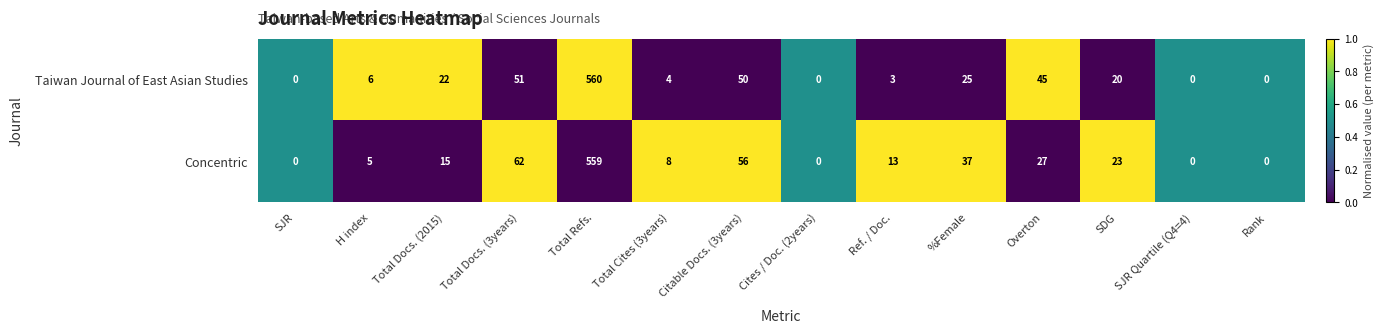

Where is Taiwan Journal of East Asian Studies nearest to the value 280?

Total Docs. (3years)